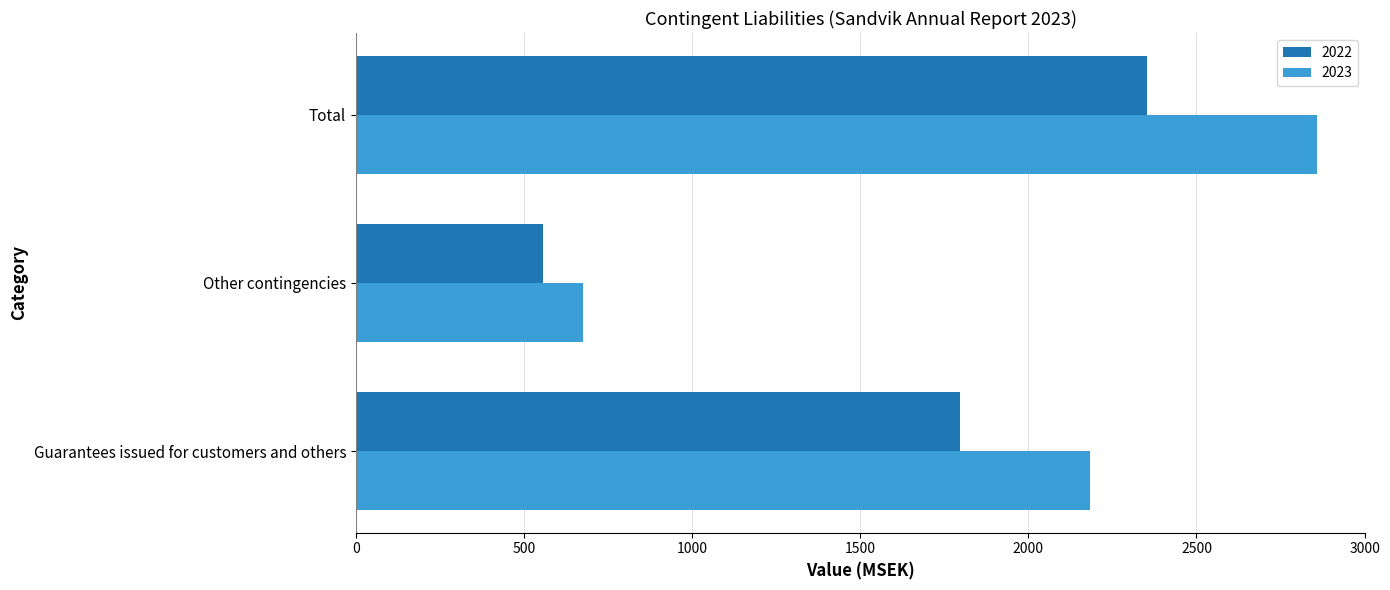

The value of 2022 at Total is 1029. True or false?

False